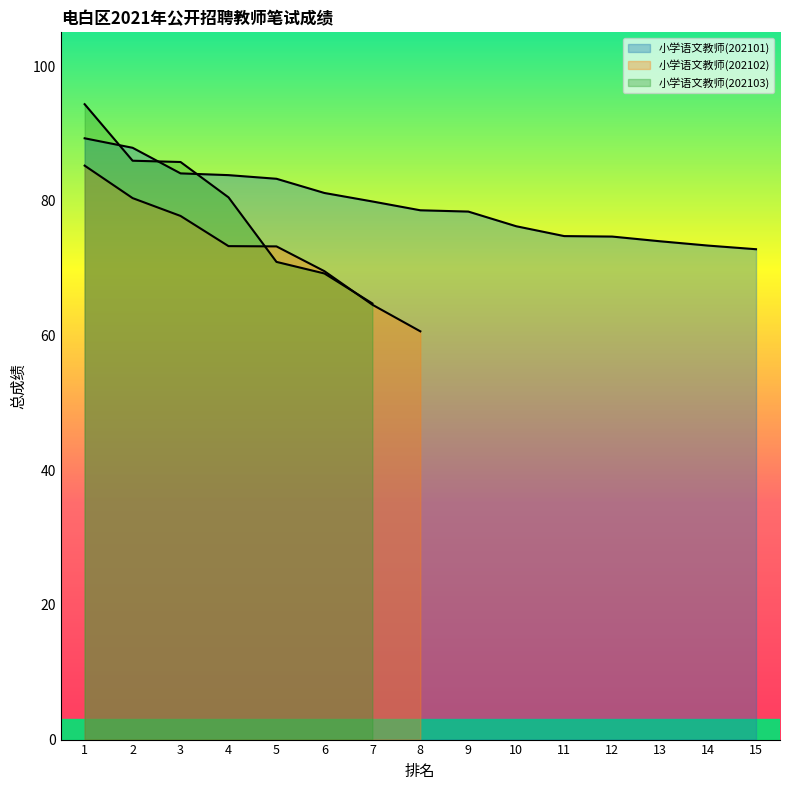

What is the highest value of the 小学语文教师(202103) series?

94.3